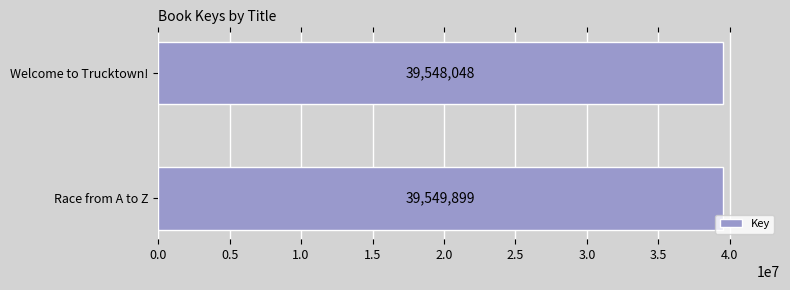

Approximately how many times larger is the value at Welcome to Trucktown! compared to Race from A to Z?

1.0